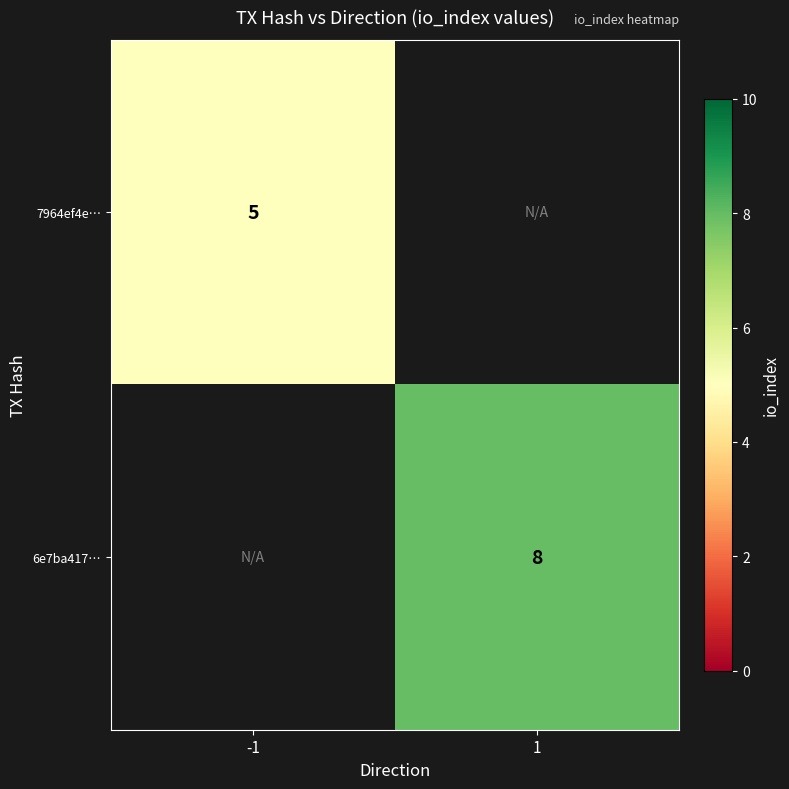

Between 1 and -1, which is larger?

-1